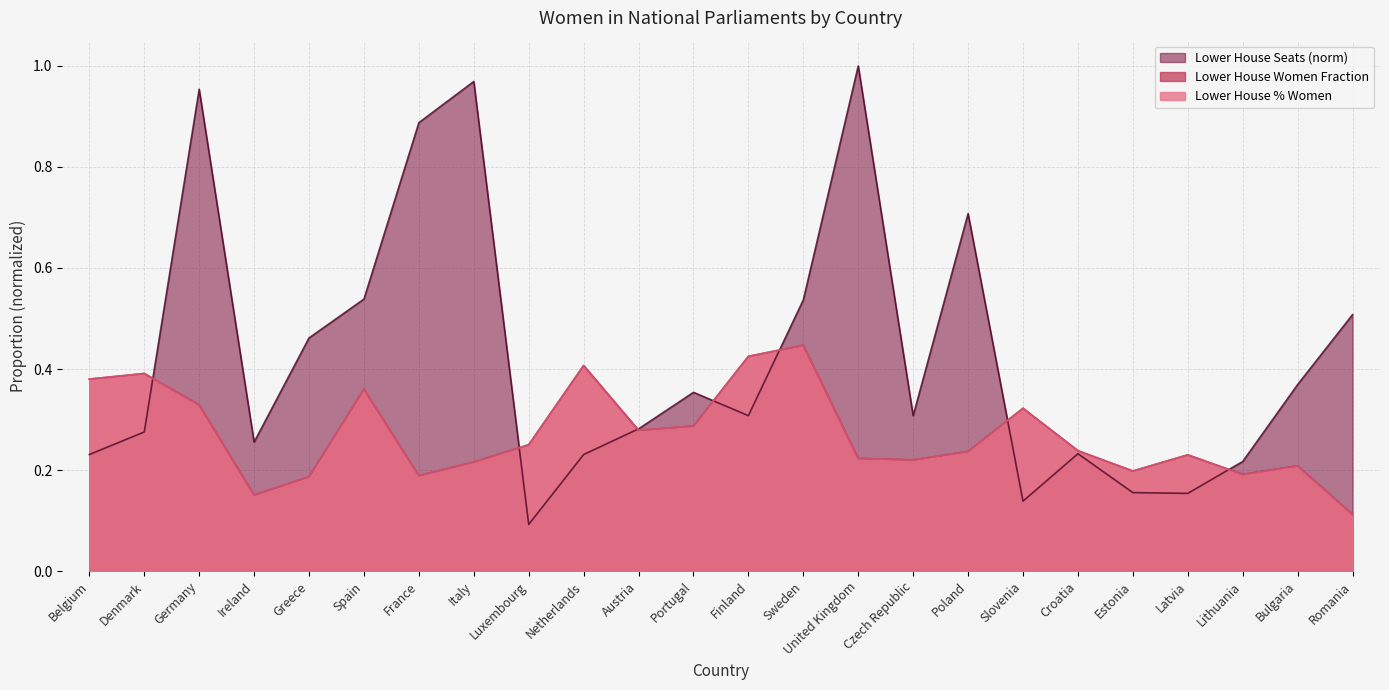

Read the Lower House % Women value at Romania.

0.1